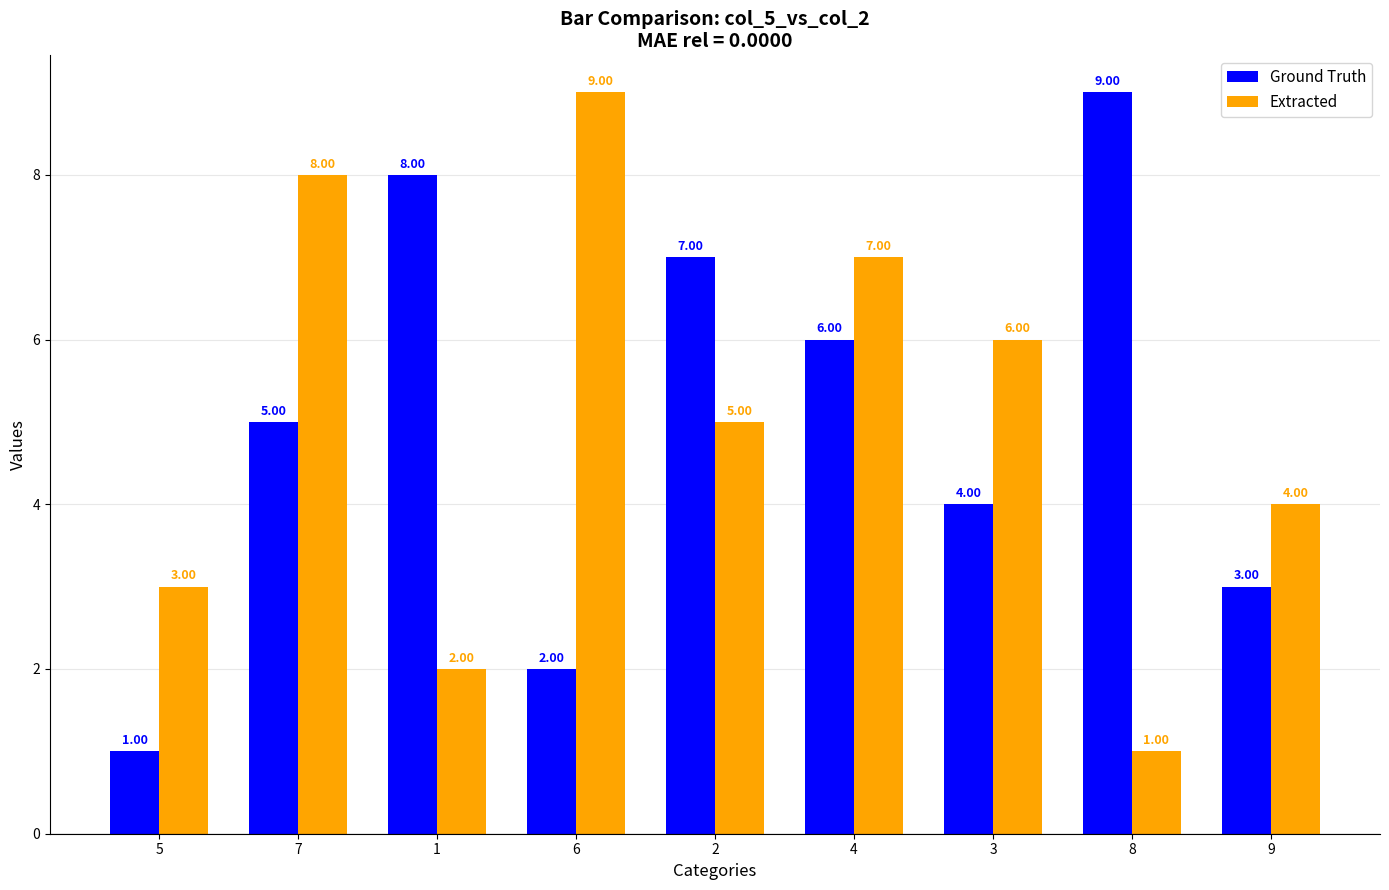

Which category has the lowest value in the Extracted series?

8